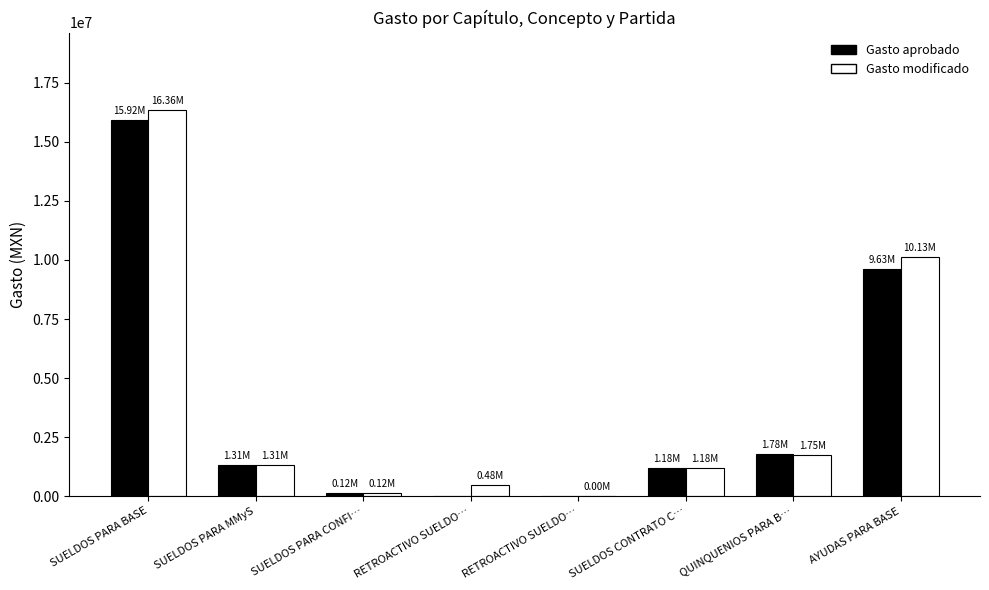

Reading left to right, transcribe all the data shown in this chart.

Gasto aprobado: 15921433.0	1310593.3	115473.8	0.0	0.0	1184157.3	1783502.1	9630726.0
Gasto modificado: 16356689.7	1305870.2	118961.0	483866.3	2310.8	1181619.0	1749065.1	10133094.9